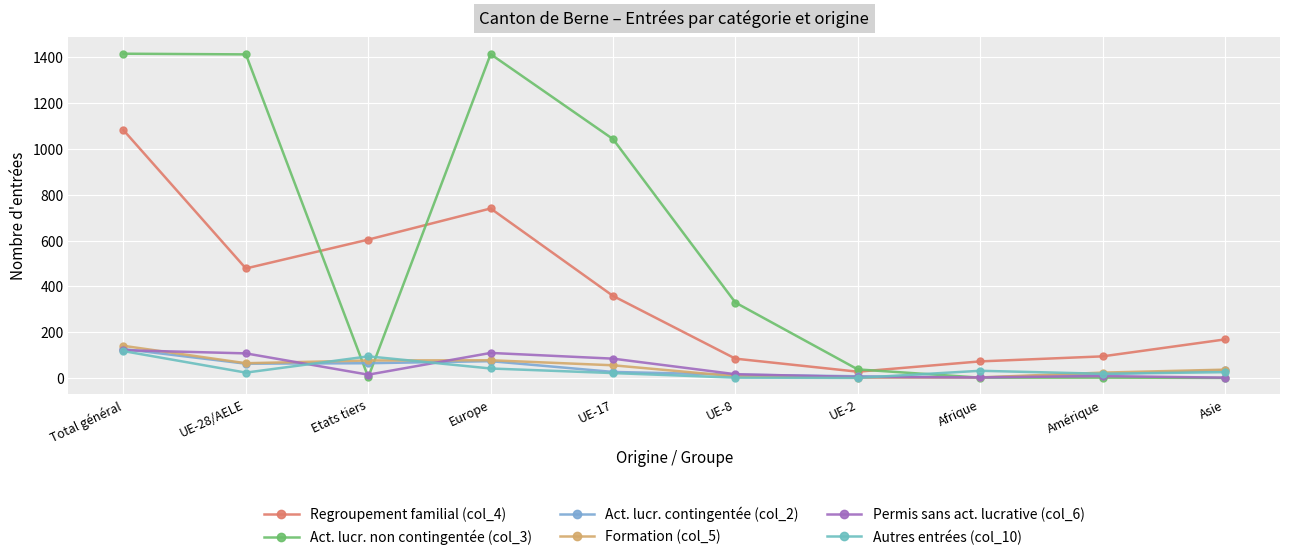

How many values in the Act. lucr. non contingentée (col_3) series are below 329?

5